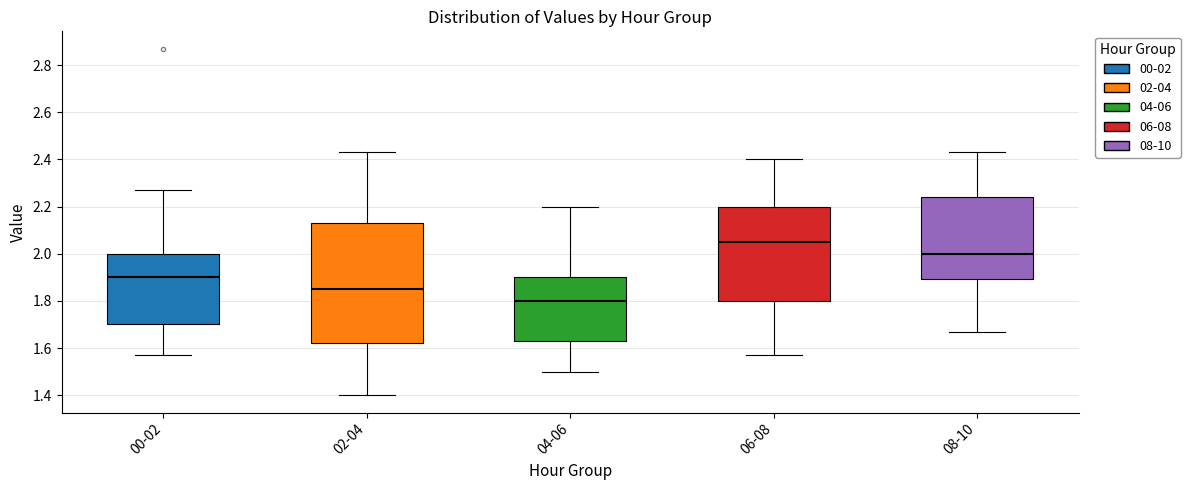

Where is the upper edge of the box for 06-08 on the y-axis? The values are not printed on the chart, so give them approximately, as read against the axis.

2.20